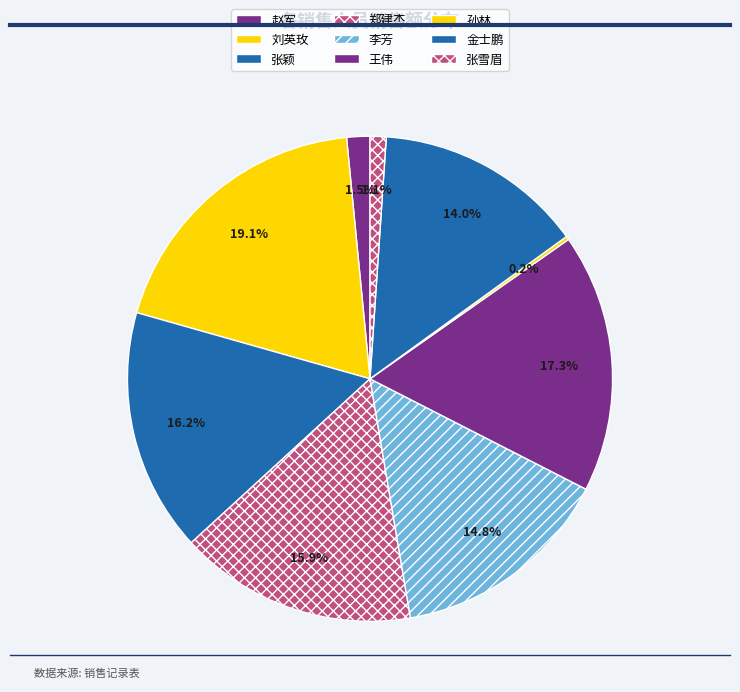

Do 李芳 and 孙林 together represent more than half of the pie?

No